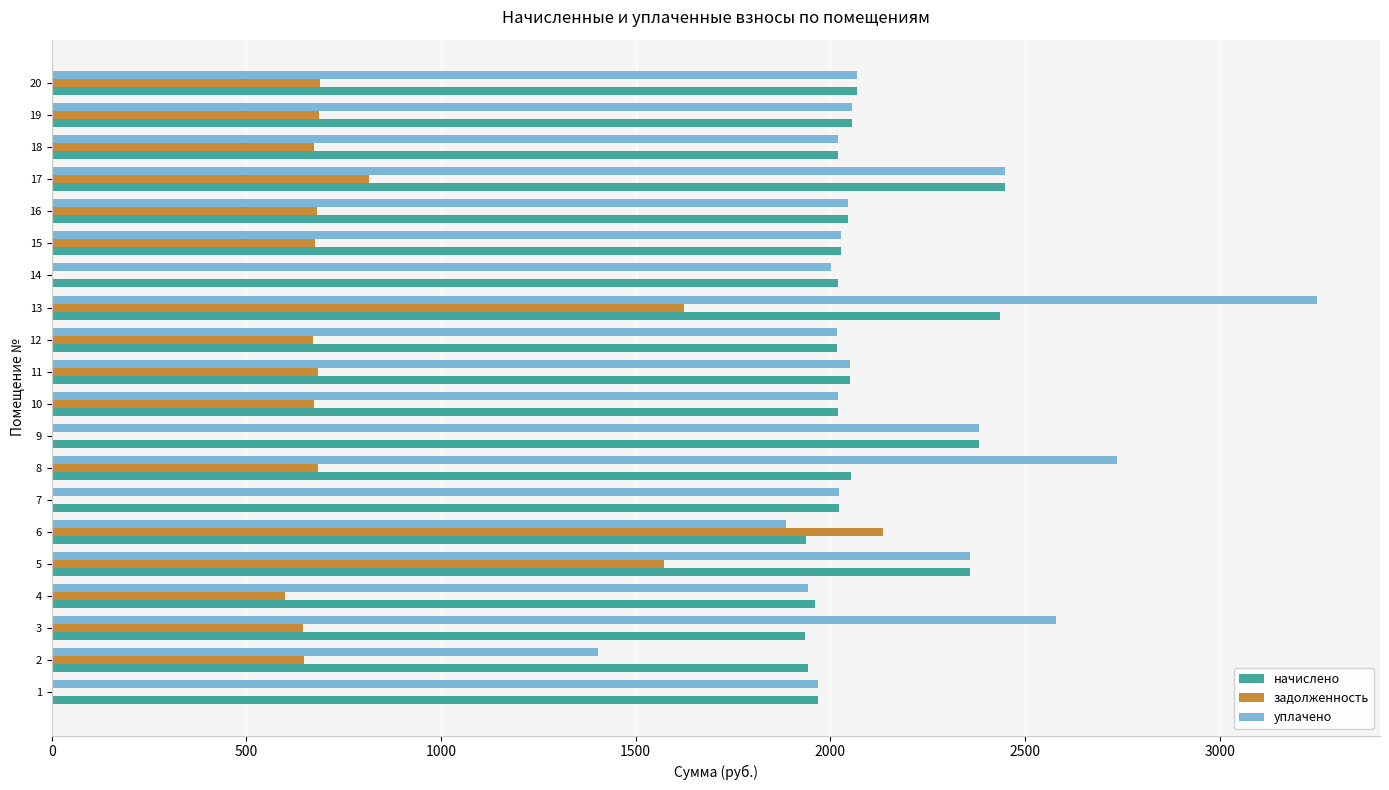

Which series changed the most between 14 and 19?

задолженность